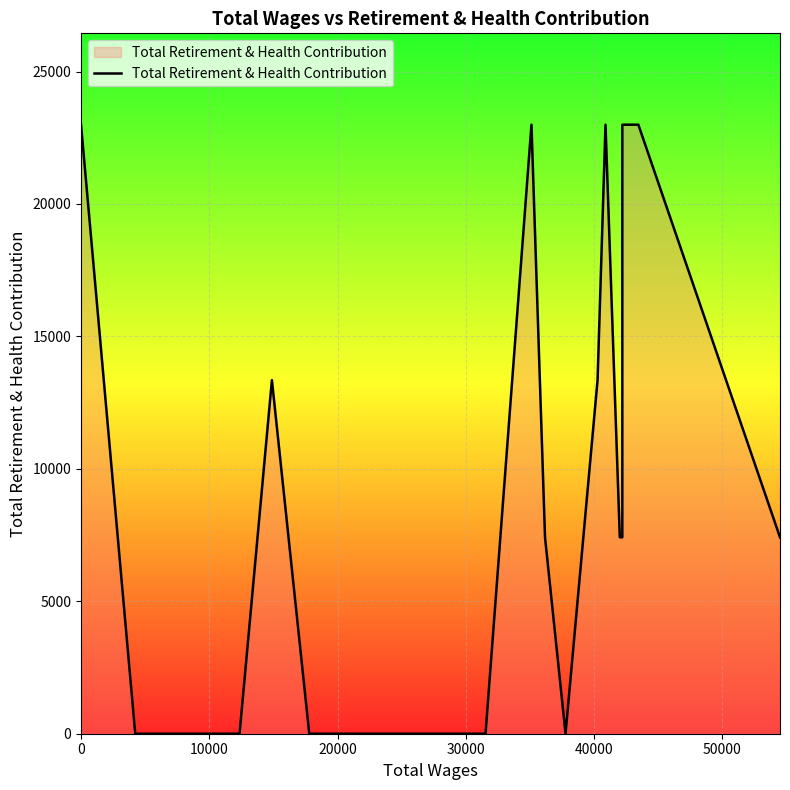

What is the maximum value shown in the chart?

22993